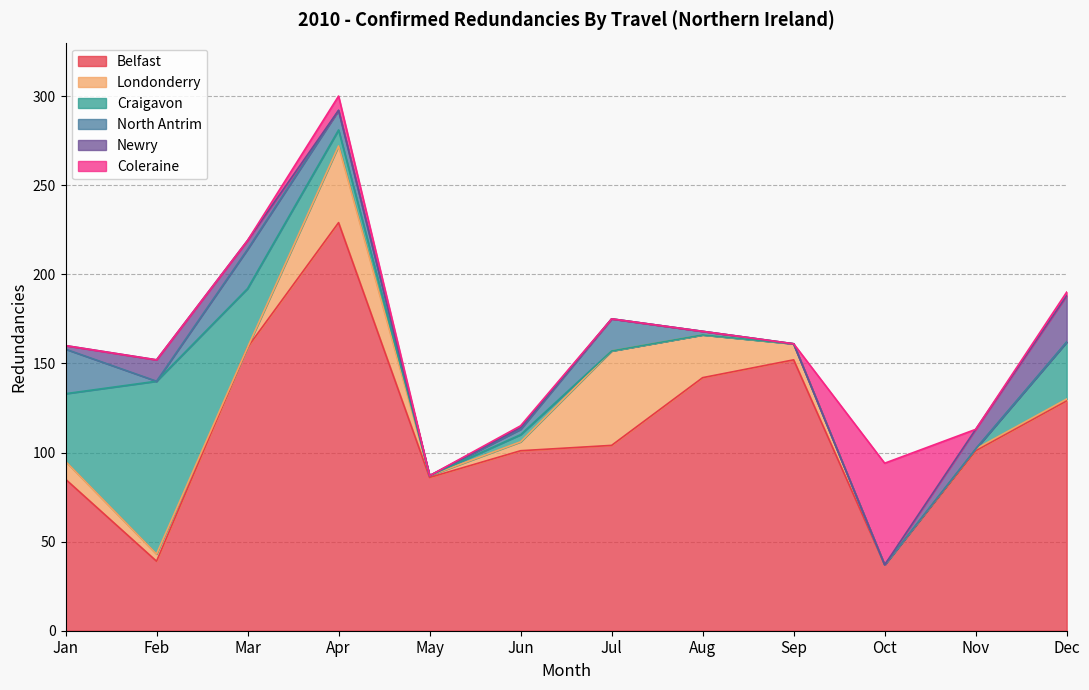

Where is the first local maximum for Newry?

Feb